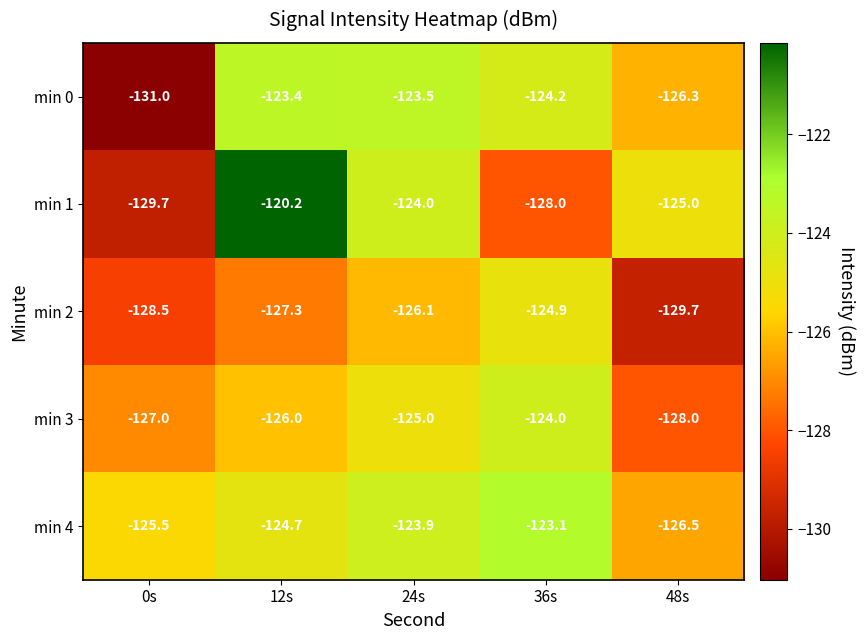

What is the greatest value displayed?

-120.2